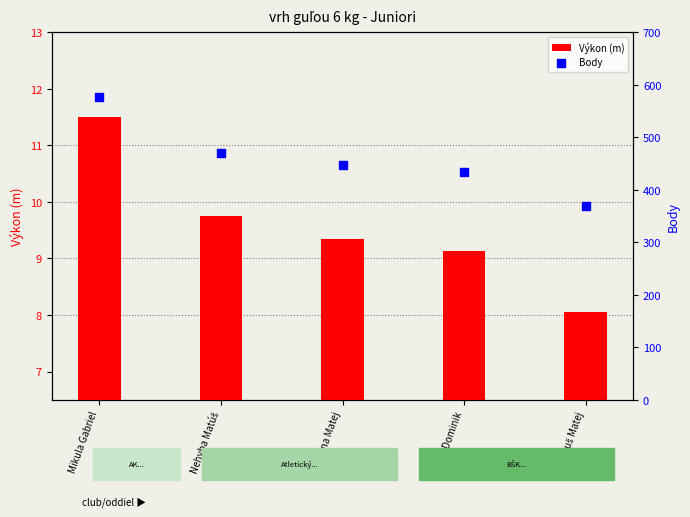

What are all the series names shown in the legend?

Výkon (m), Body